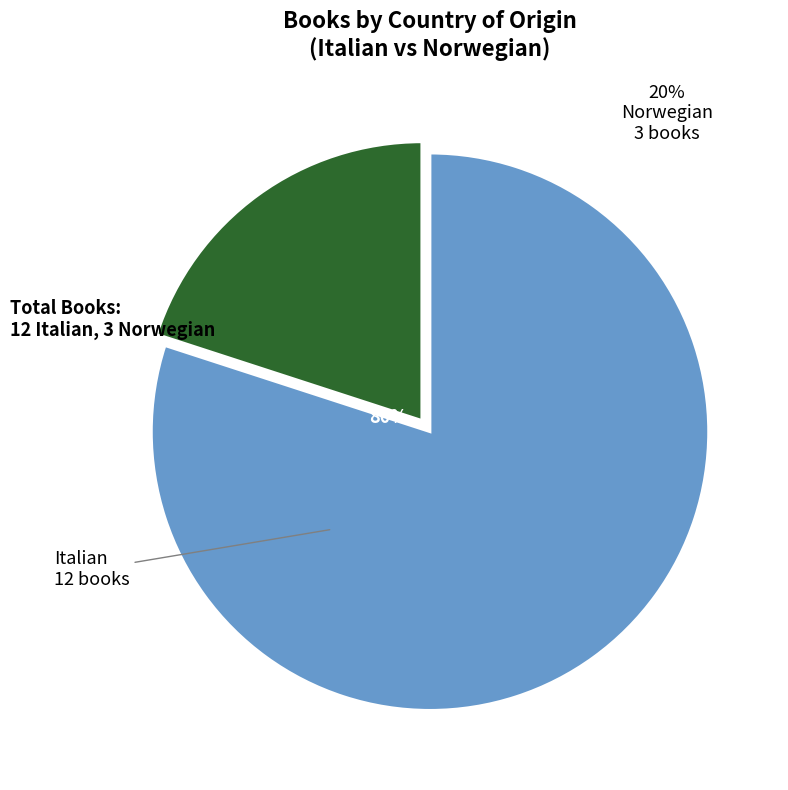

To the nearest percent, what is the difference between the largest and smallest slice percentages?

60%